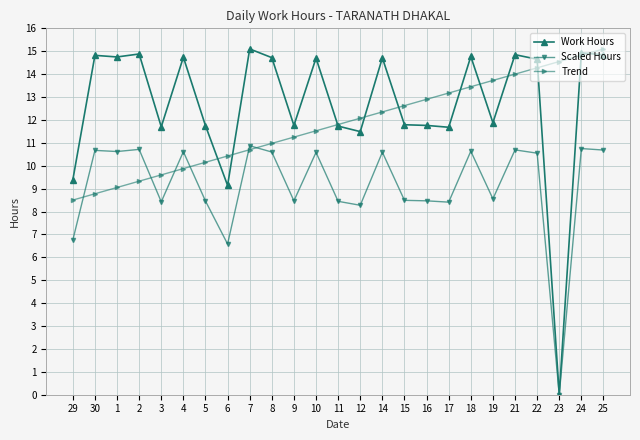

What is the difference between the highest and lowest values at 18?

4.1